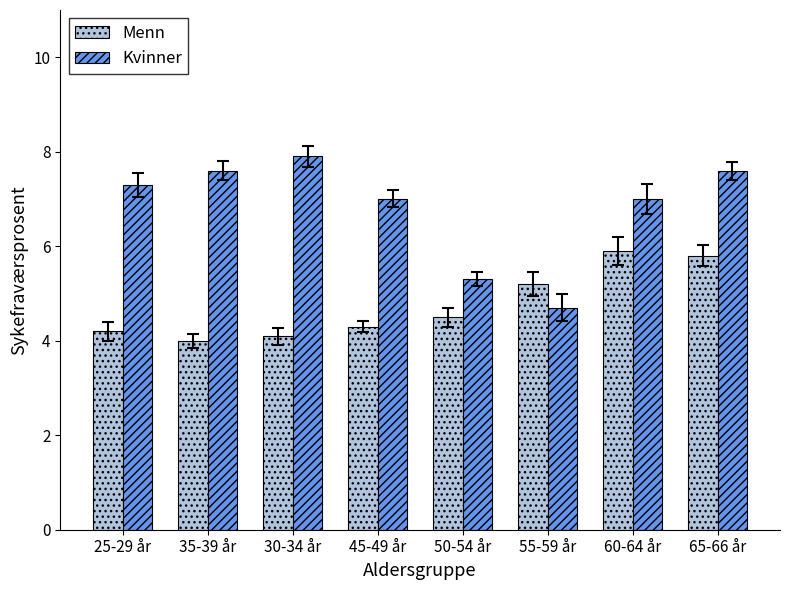

What is the approximate value of Kvinner at 45-49 år?

7.0